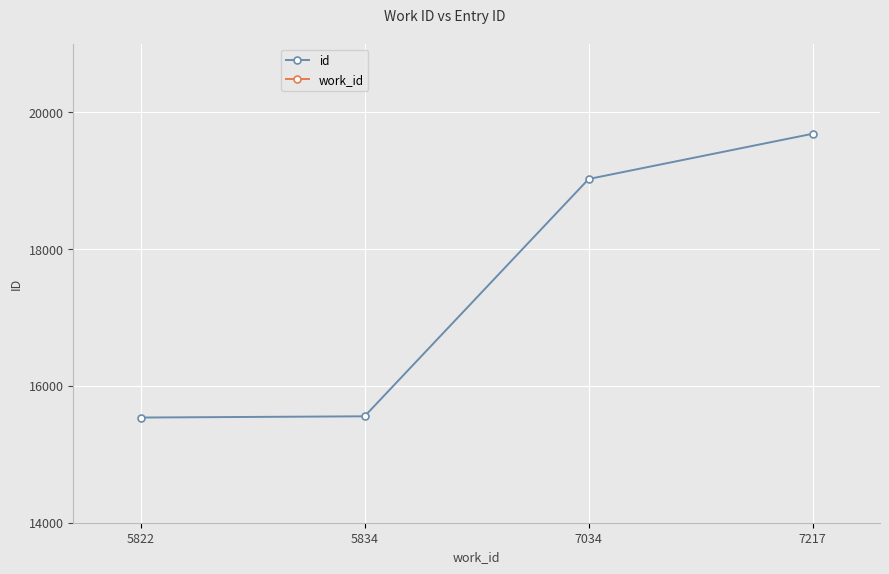

Reading left to right, transcribe all the data shown in this chart.

id: 15538	15556	19026	19688
work_id: 5822	5834	7034	7217